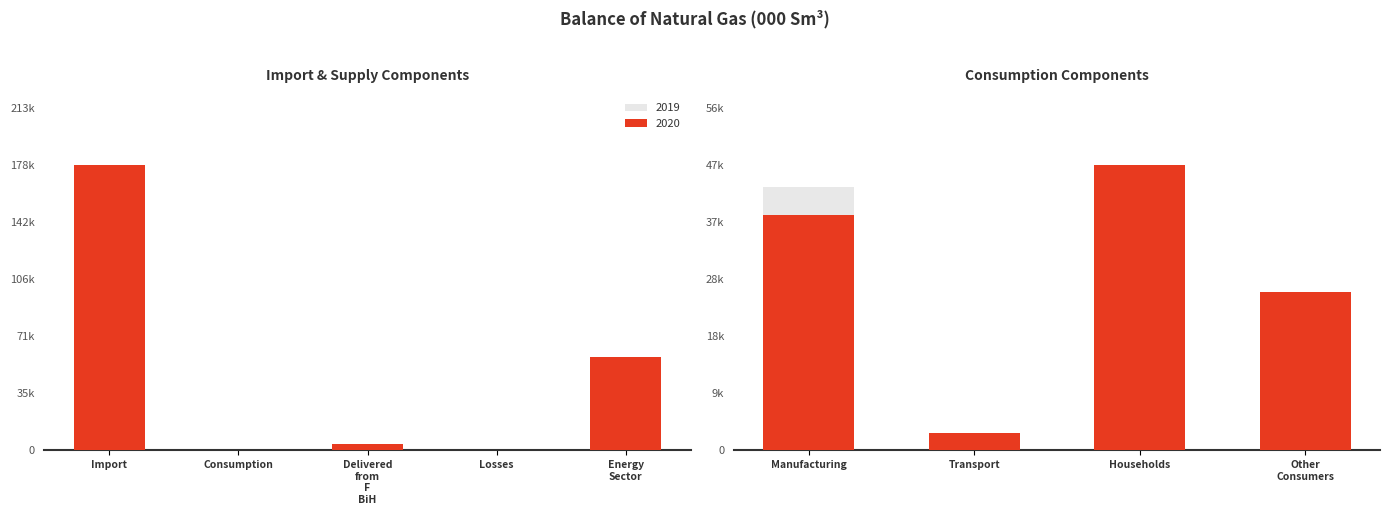

Which series changed the most between Manufacturing and Transport?

2019